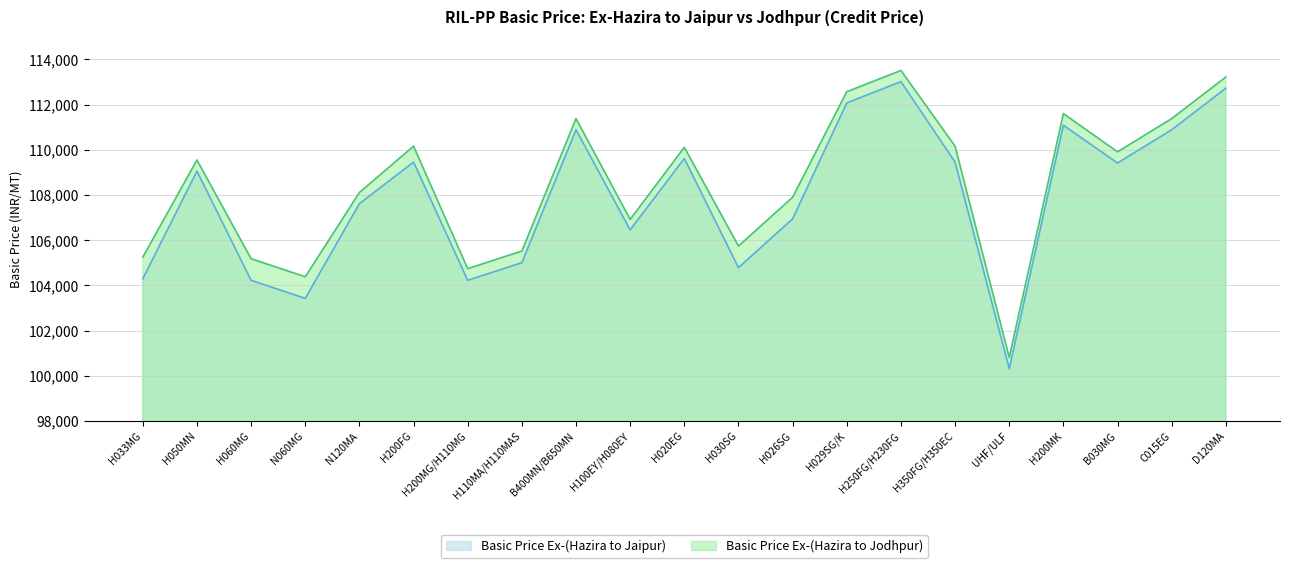

What is the sum of the Basic Price Ex-(Hazira to Jaipur) values at H350FG/H350EC and H200MG/H110MG?

213674